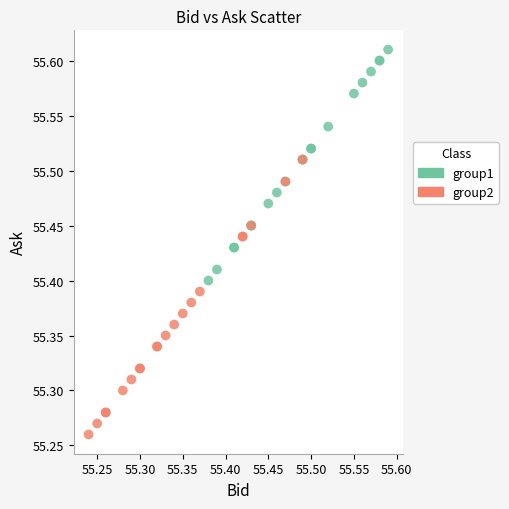

Which series reaches the minimum Y coordinate?

group2